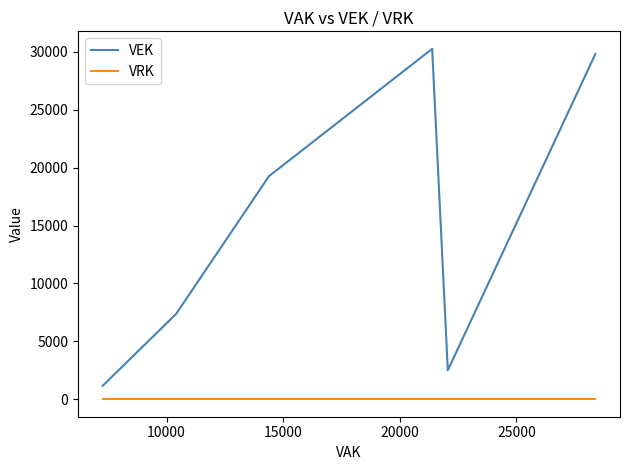

List the series in order of their overall mean, lowest first.

VRK, VEK